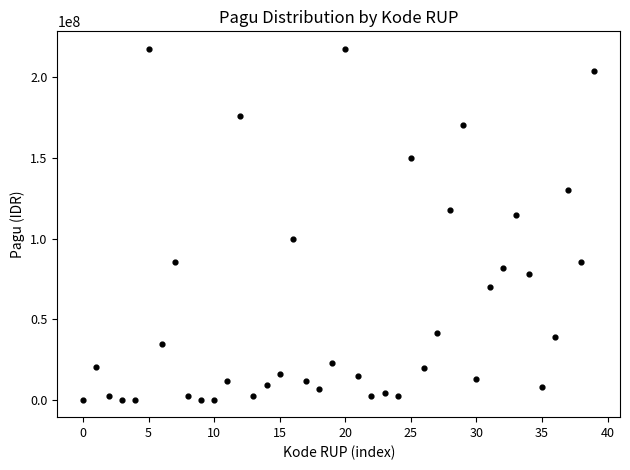

What is the range of Y values (max minus min)?

216860000